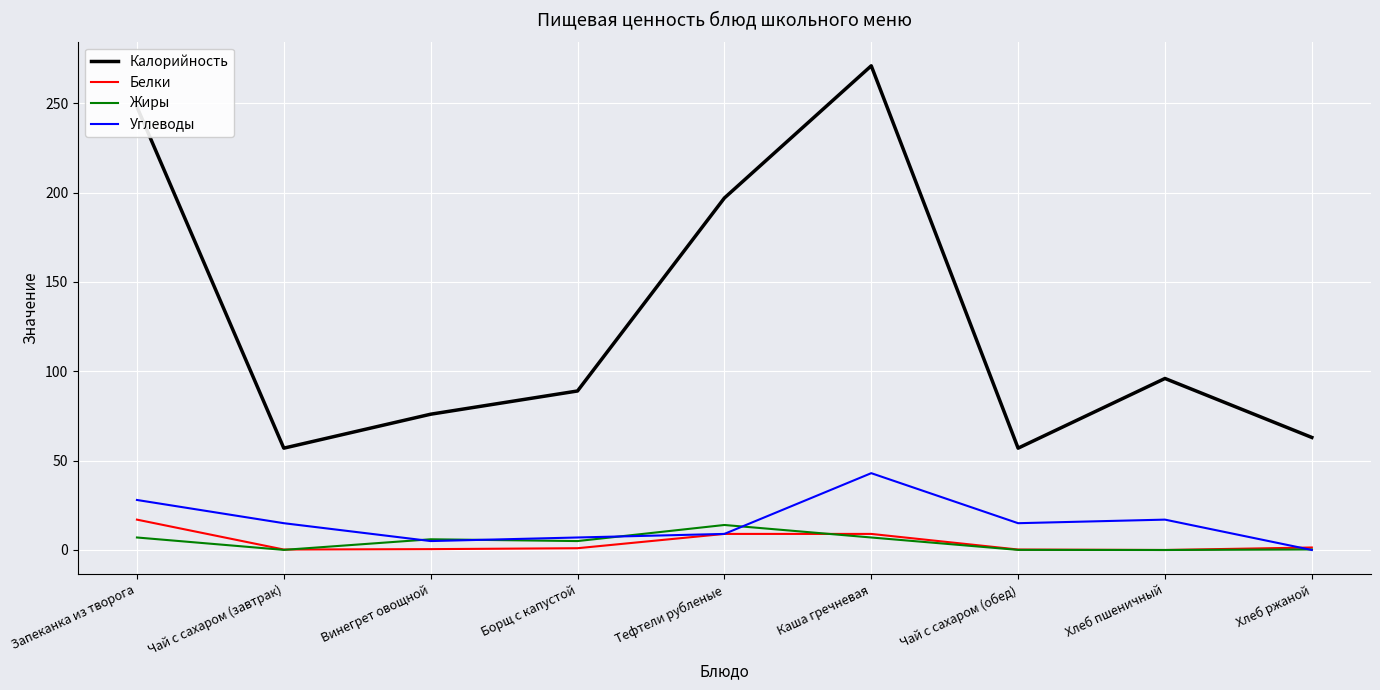

How many categories are shown in the chart?

9